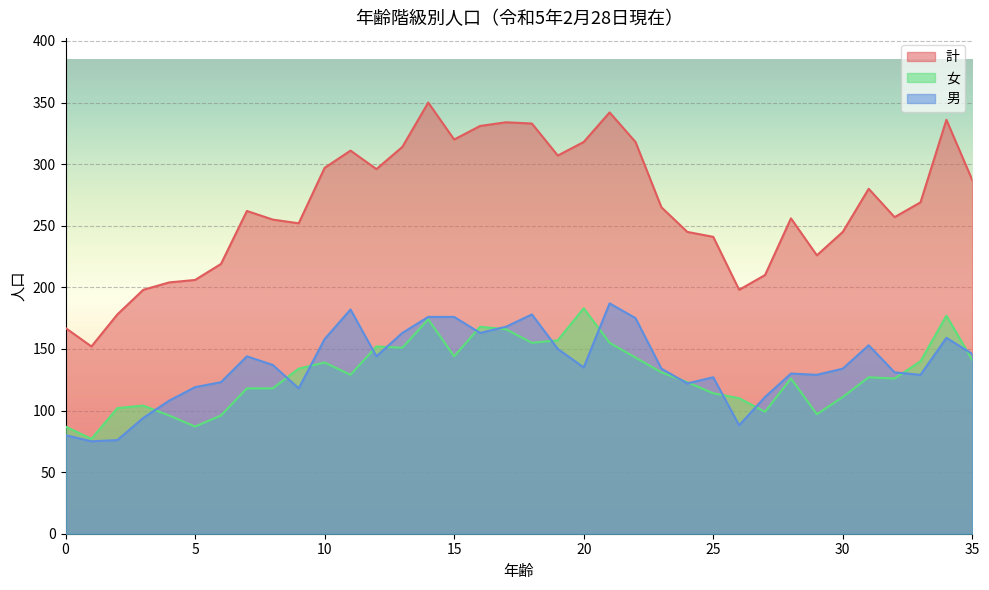

How many values in the 女 series are below 129?

18